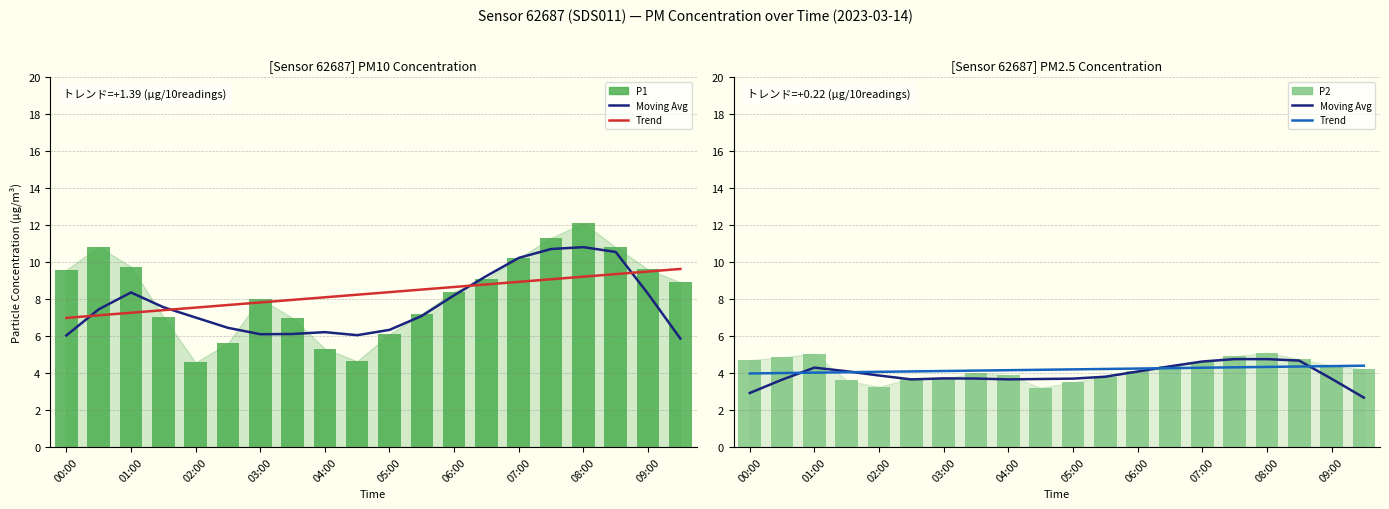

What is the average value of the P2 moving avg series?

3.9